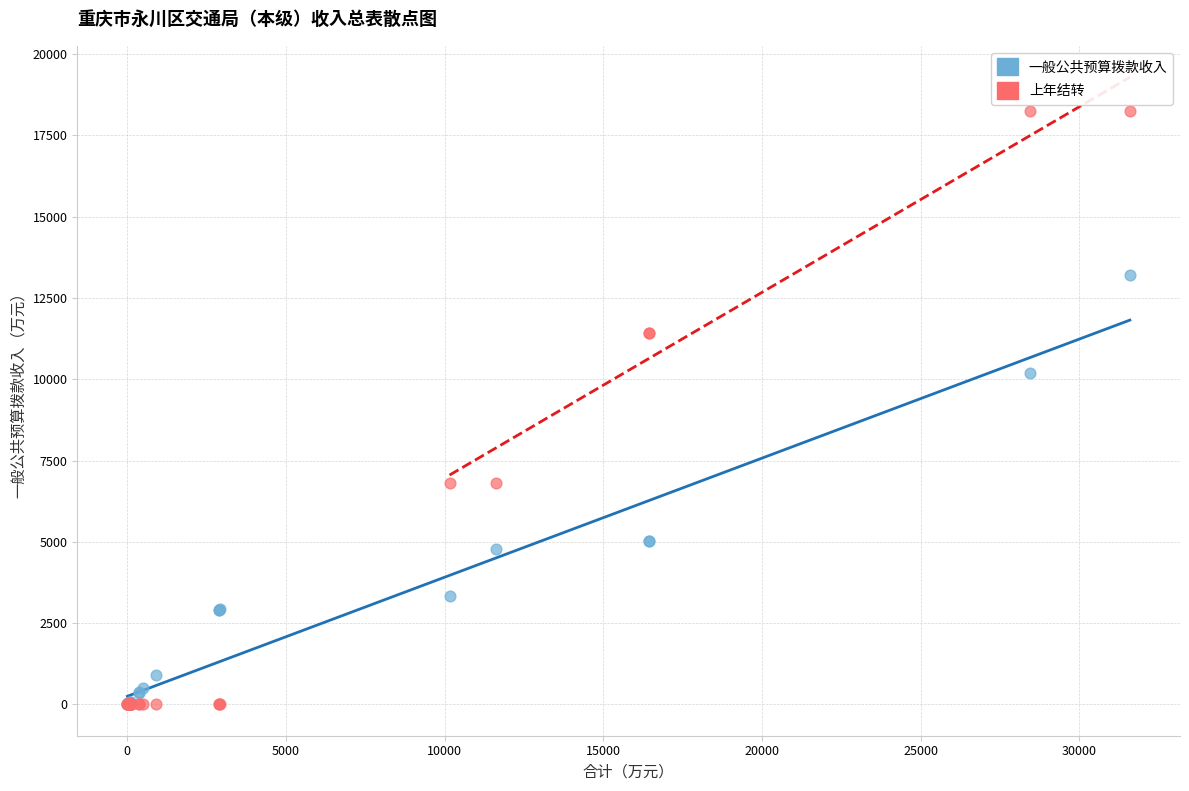

In the 上年结转 series, what Y value is closest to 9125?

6819.7